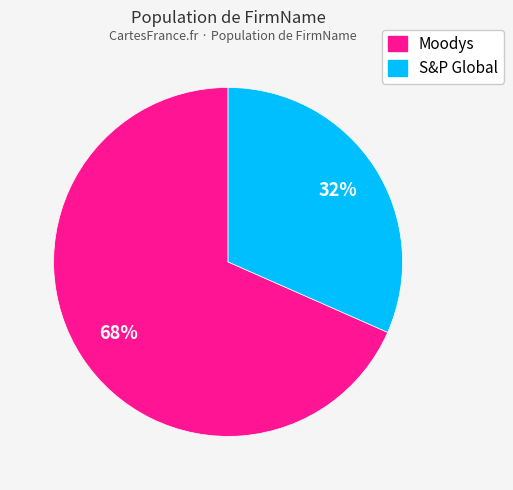

What is the largest slice in the pie chart?

Moodys